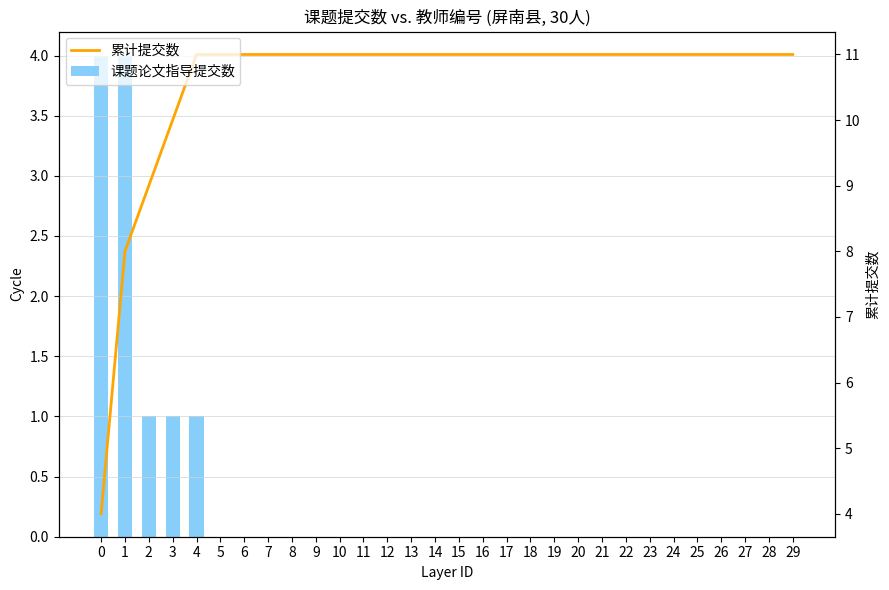

Is the value of 累计提交数 at 6 greater than the value of 课题论文指导提交数 at 27?

Yes